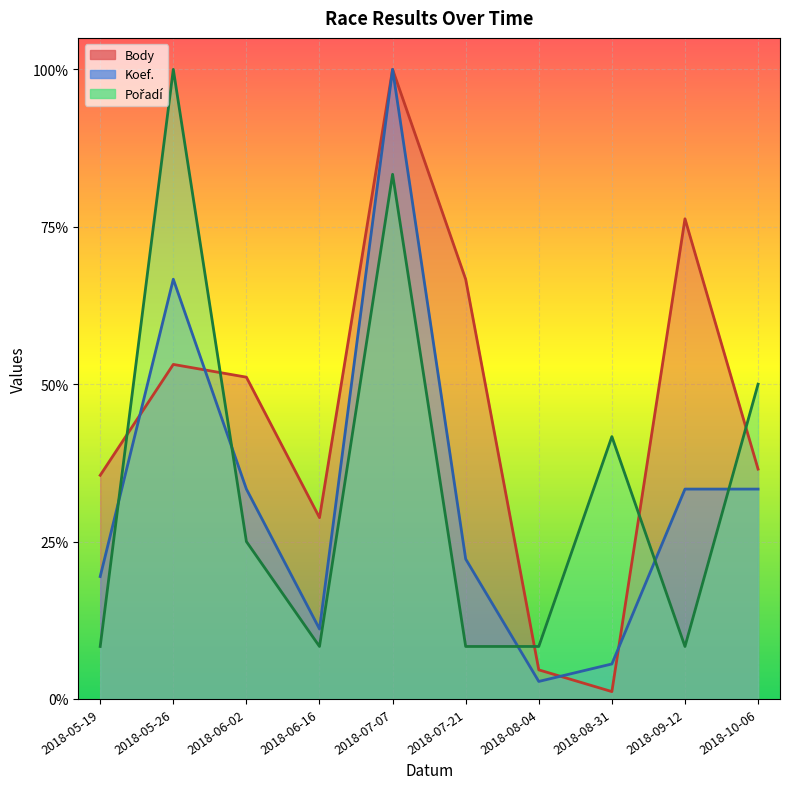

The value of Koef. at 2018-07-21 is 0.1. True or false?

False